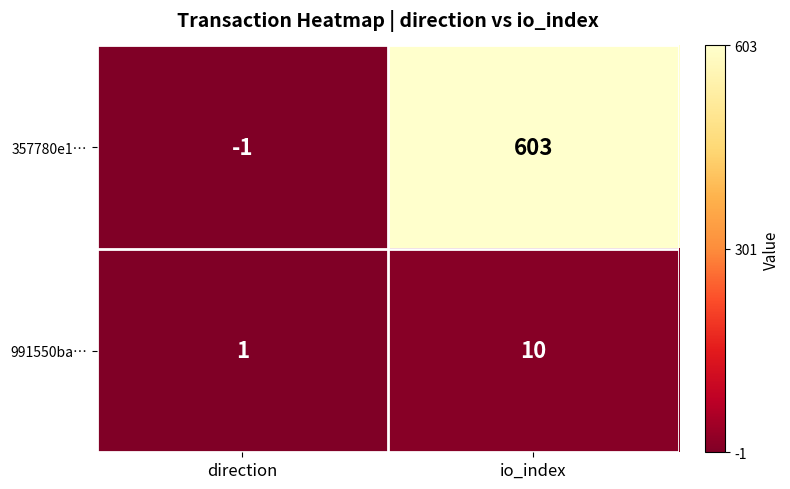

What is the total value across all series at io_index?

613